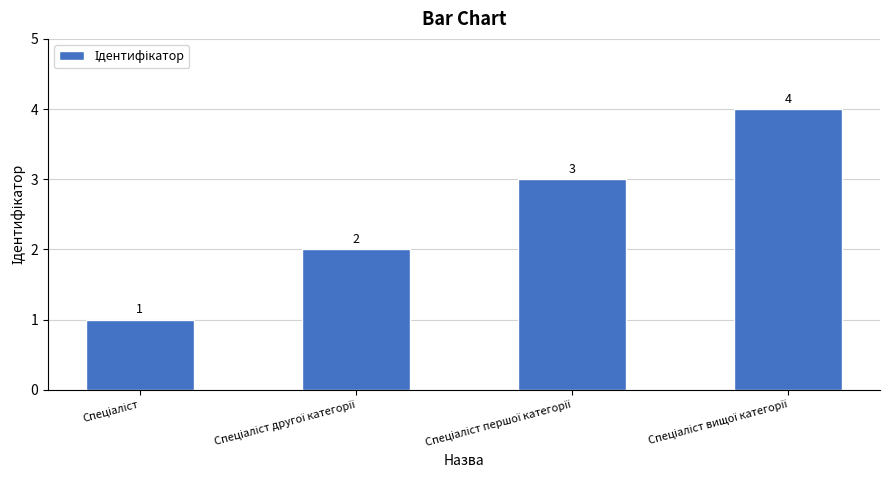

Reading right to left, extract all data points from this chart.

4	3	2	1